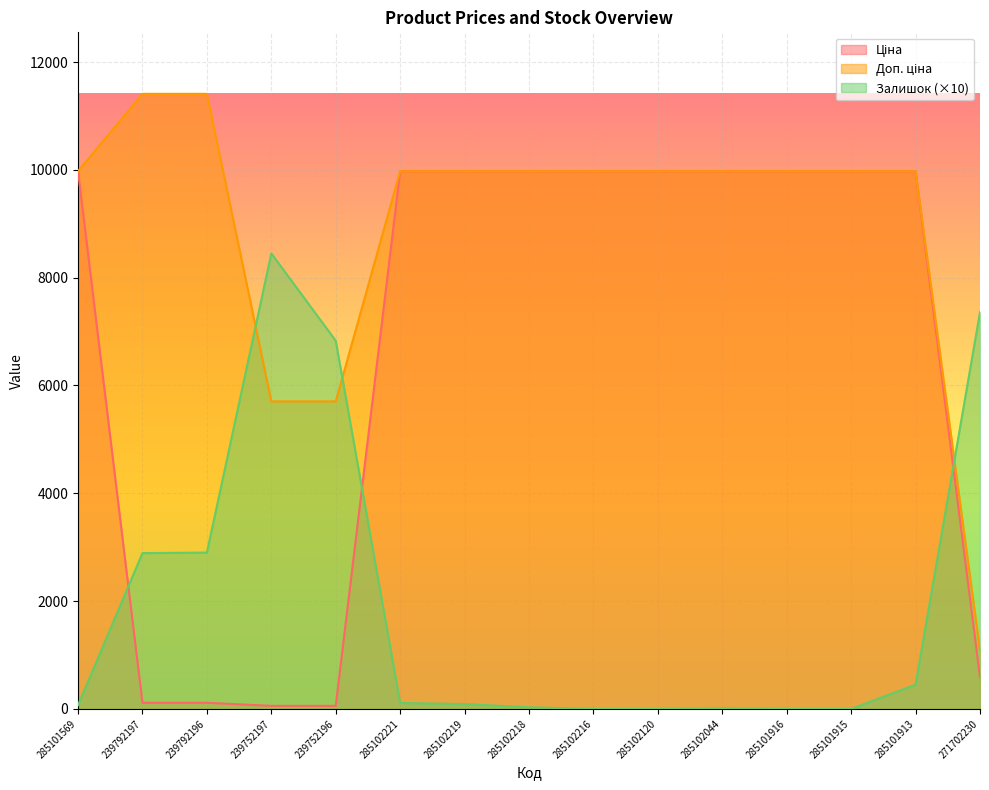

Between 239792196 and 285102216, which is larger?

285102216